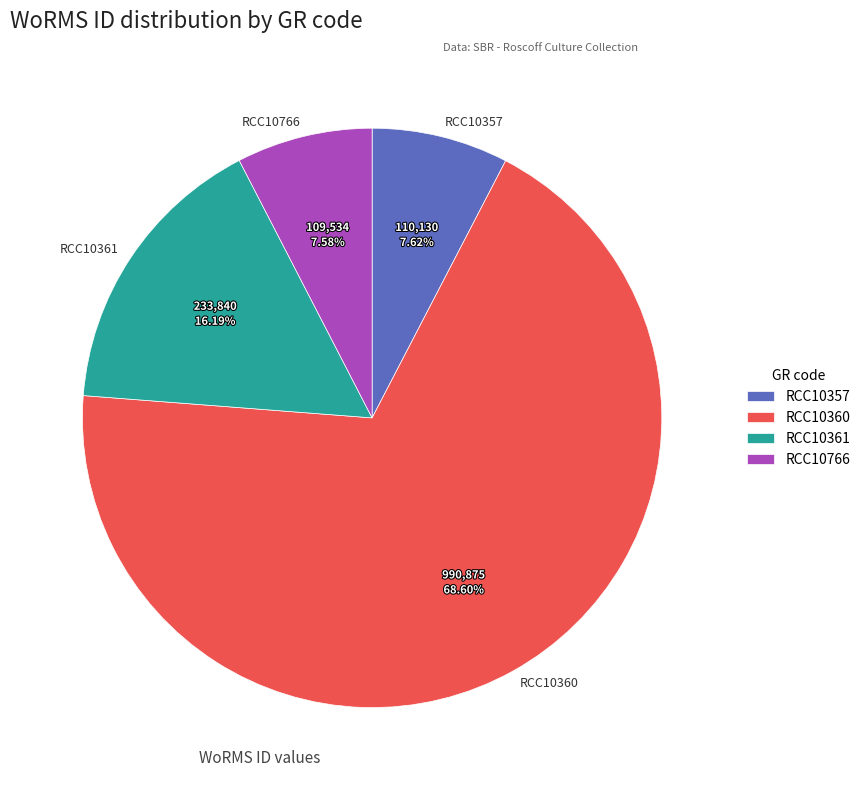

Which slice is the largest?

RCC10360